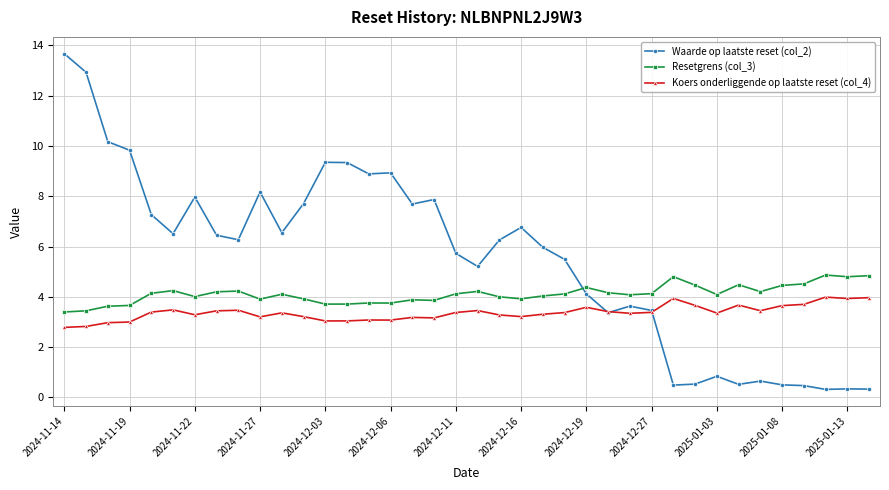

What is the sum of all Waarde op laatste reset (col_2) values?

210.6